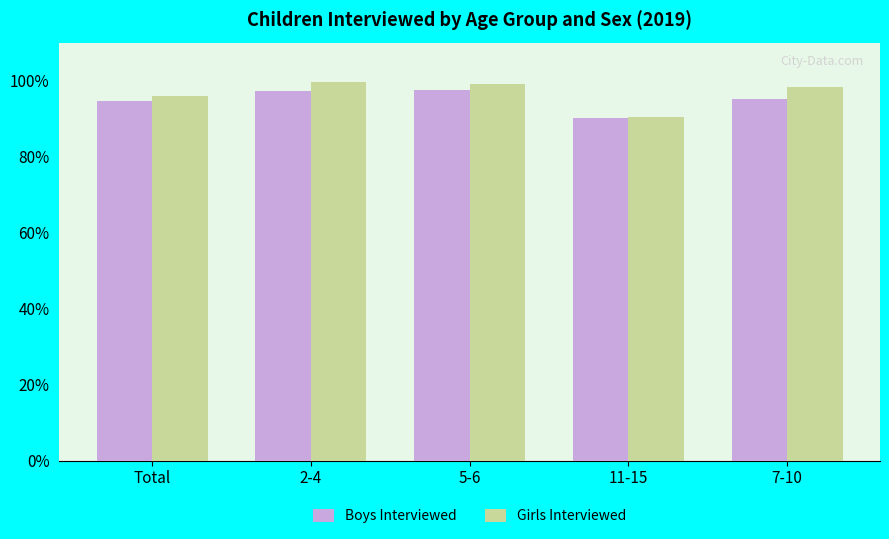

What is the total value across all series at 7-10?

193.3